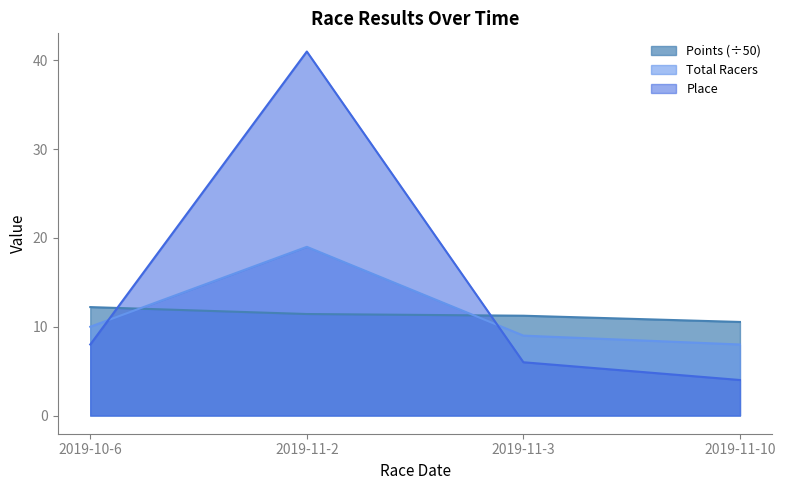

True or false: Points and Total Racers intersect in this chart.

True